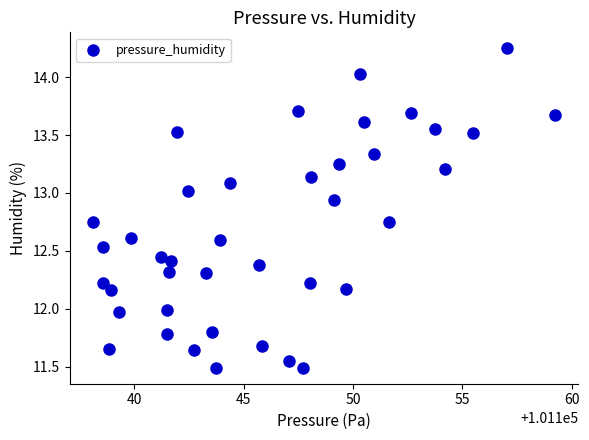

What is the range of X values (max minus min)?

21.2